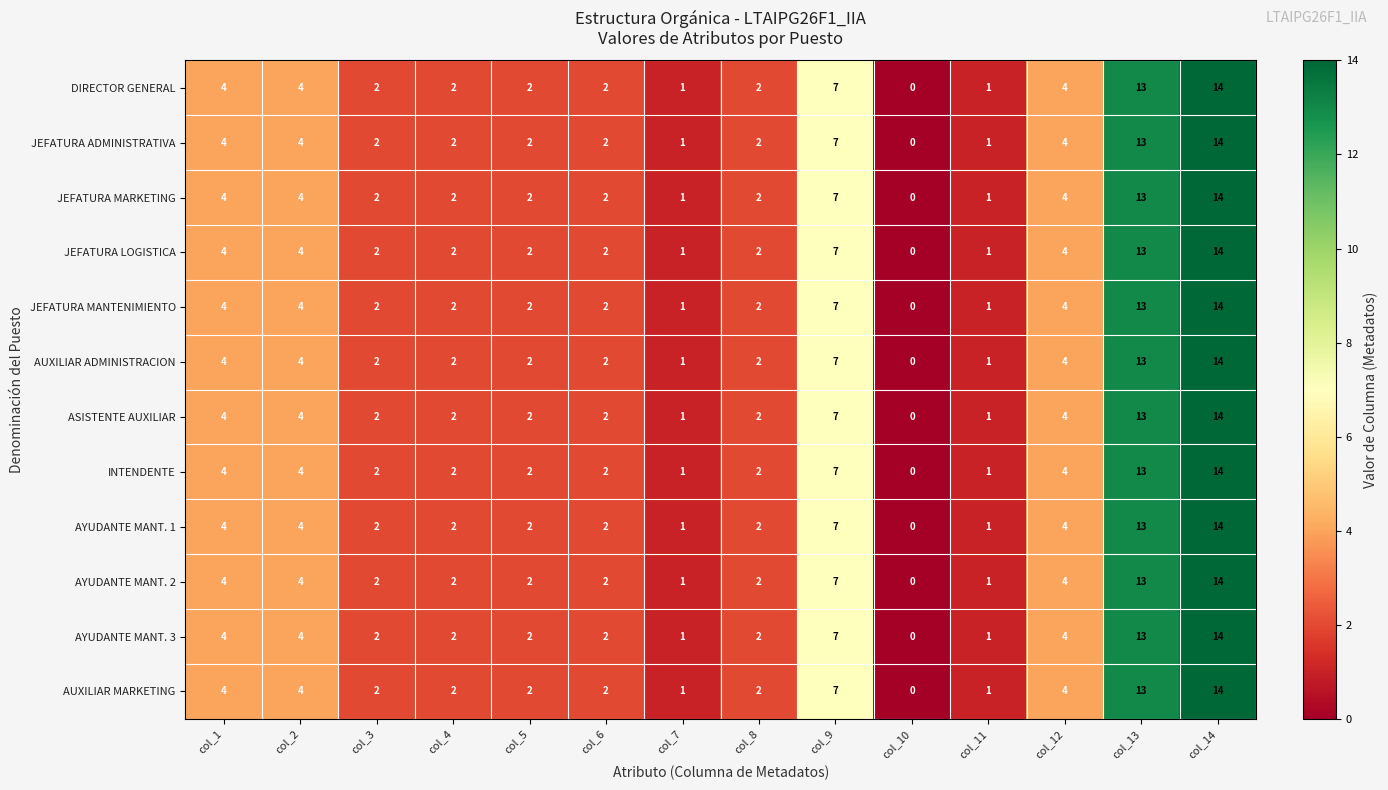

The value of ASISTENTE AUXILIAR at col_12 is 1. True or false?

False